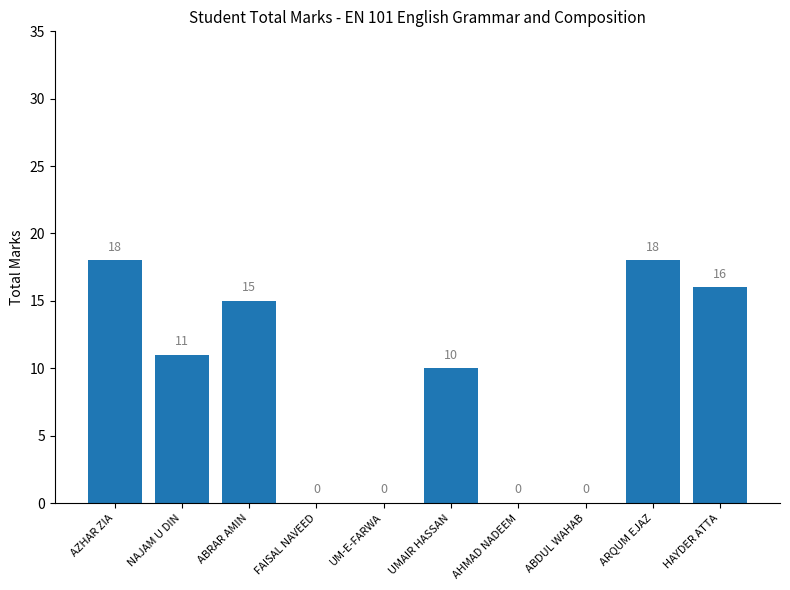

What is the sum of all values?

88